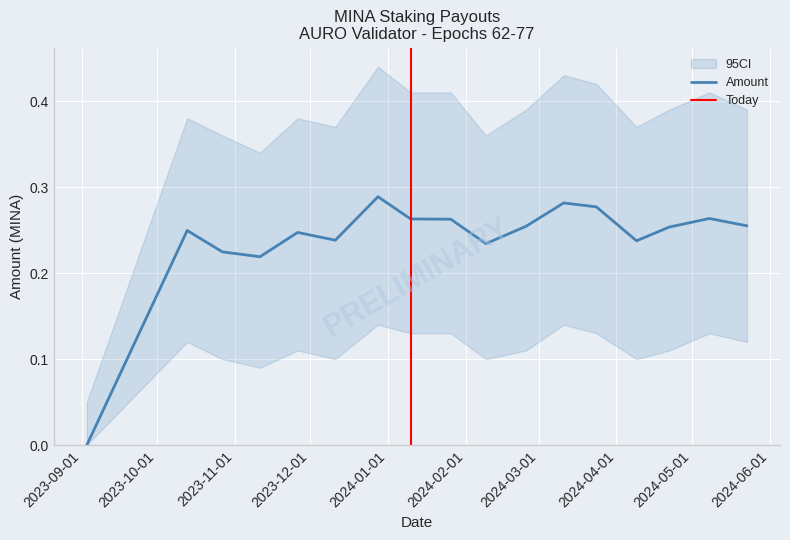

How many positive values are there?

16